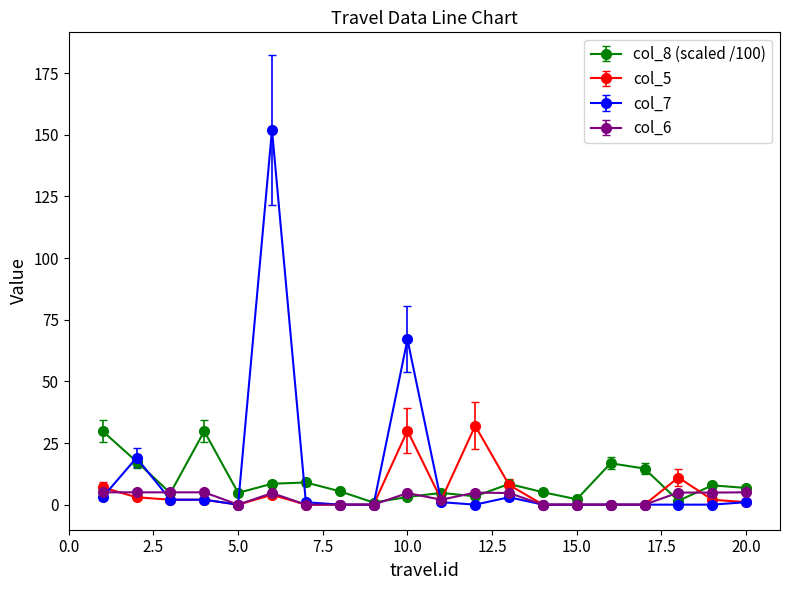

How many lines are shown in the chart?

4